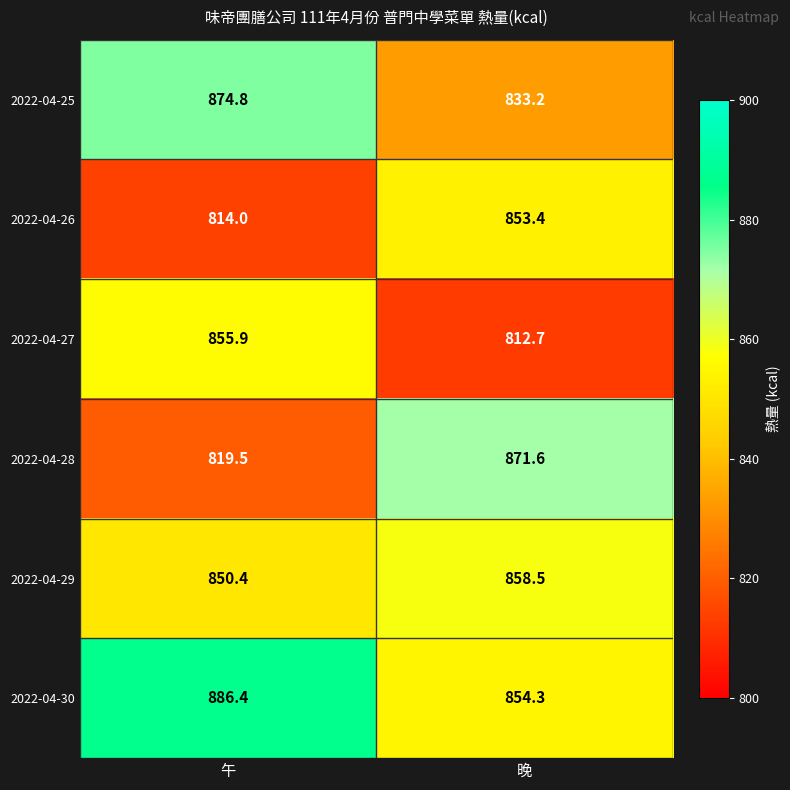

Reading right to left, list all the values displayed in this chart.

2022-04-25: 833.2	874.8
2022-04-26: 853.4	814.0
2022-04-27: 812.7	855.9
2022-04-28: 871.6	819.5
2022-04-29: 858.5	850.4
2022-04-30: 854.3	886.4